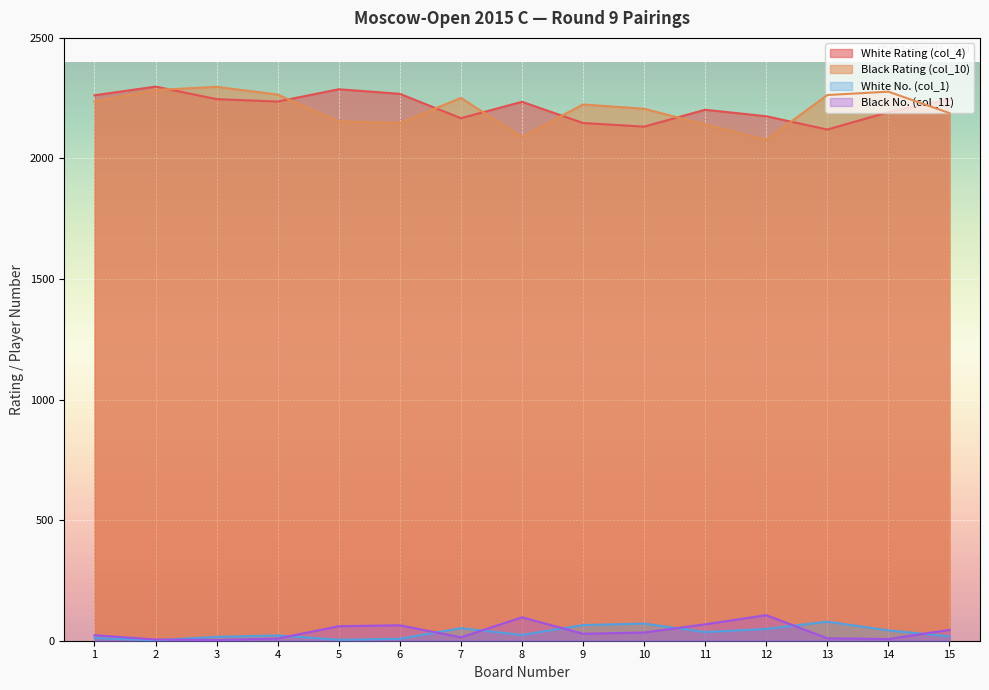

What is the total value across all series at 9?

4465